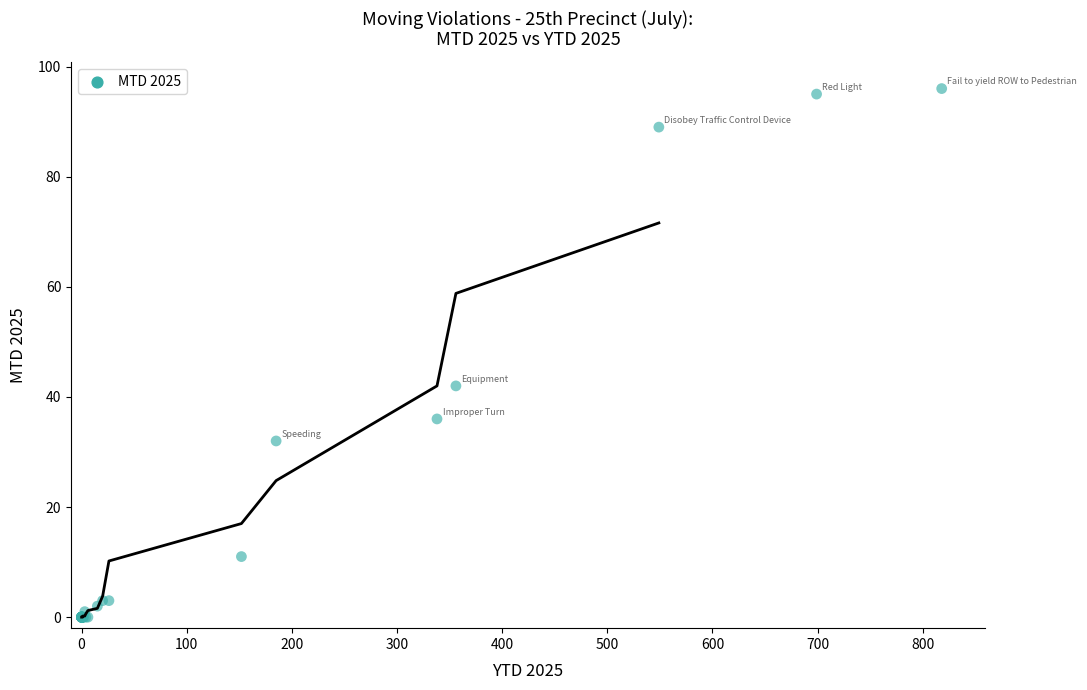

What Y value in the scatter plot is closest to 48?

42